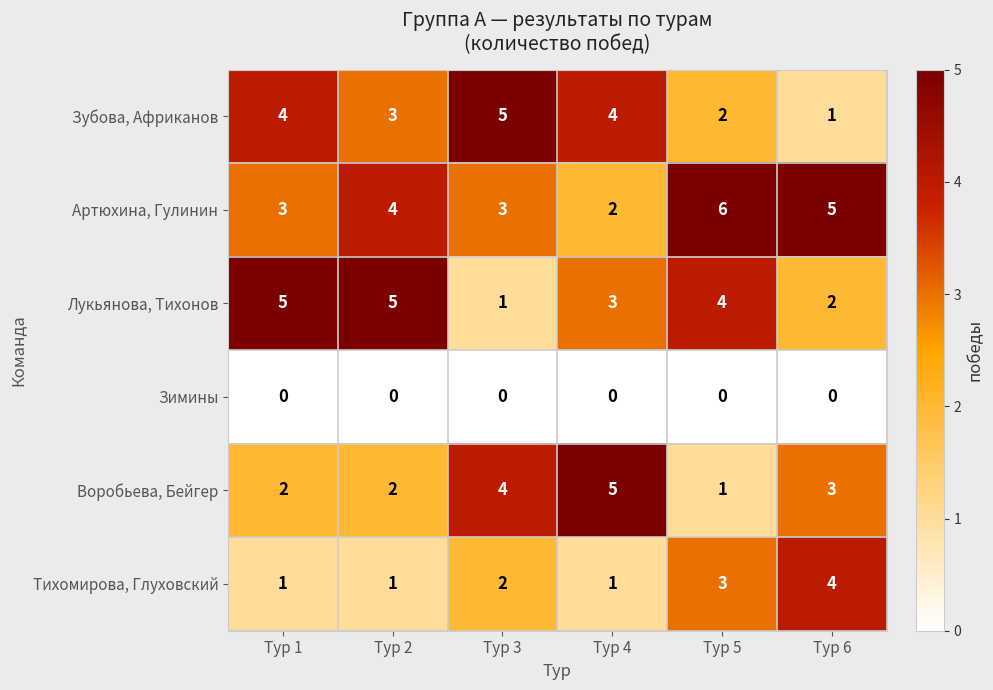

Which series changed the most between Тур 3 and Тур 6?

Зубова, Африканов